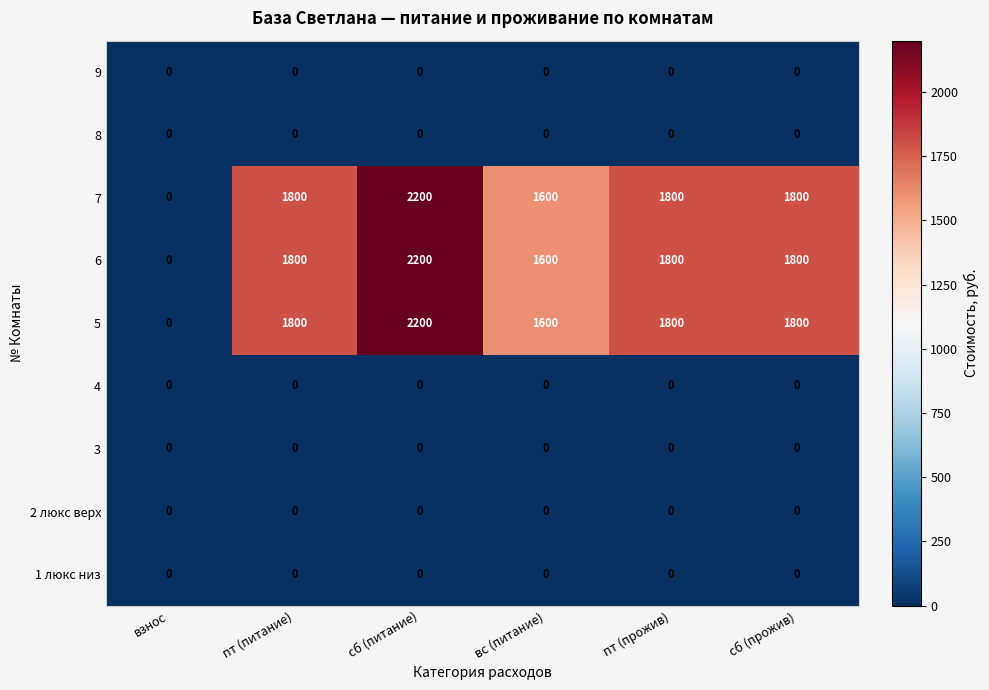

What is the difference between the highest and lowest values at пт (питание)?

1800